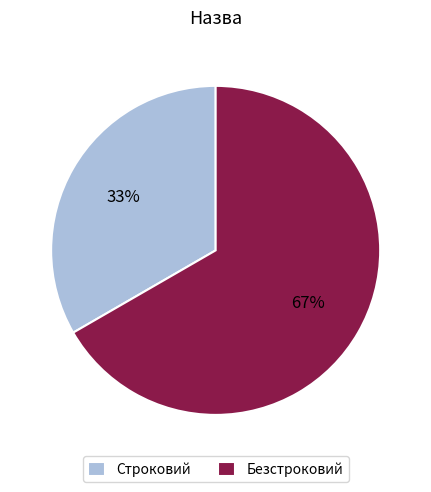

How many segments does this pie chart have?

2